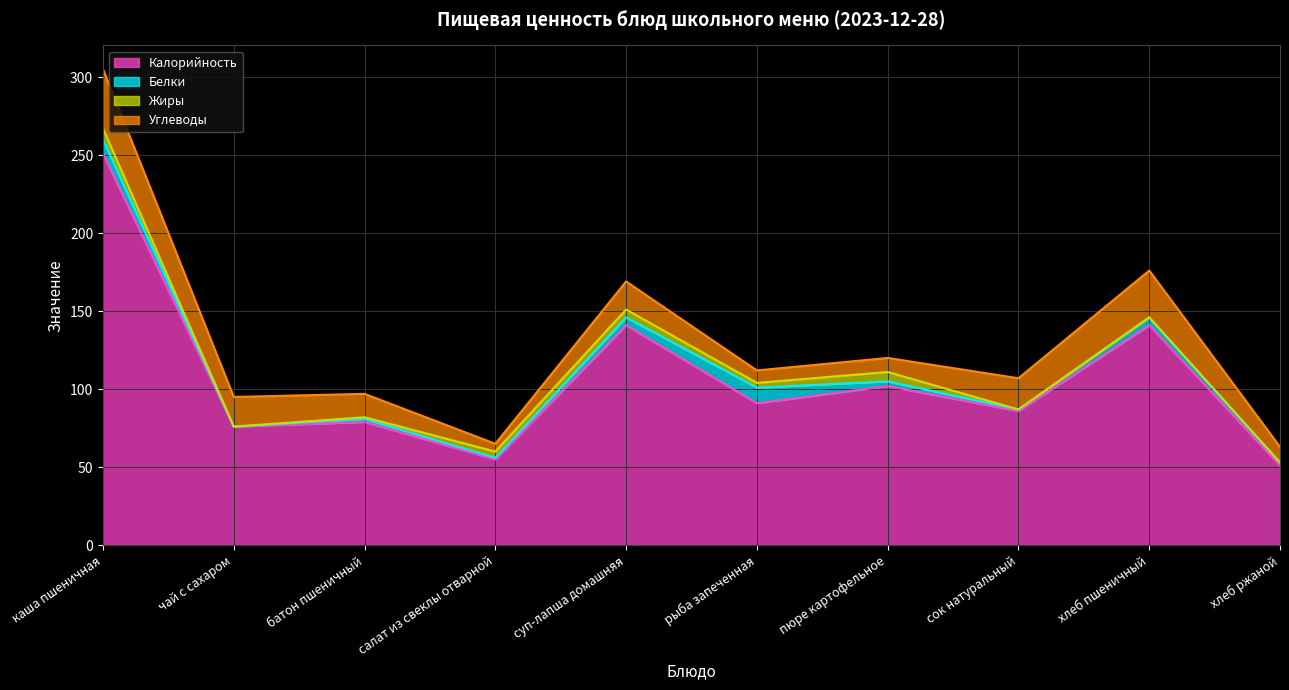

List the series in order of their peak value, lowest first.

Жиры, Белки, Углеводы, Калорийность